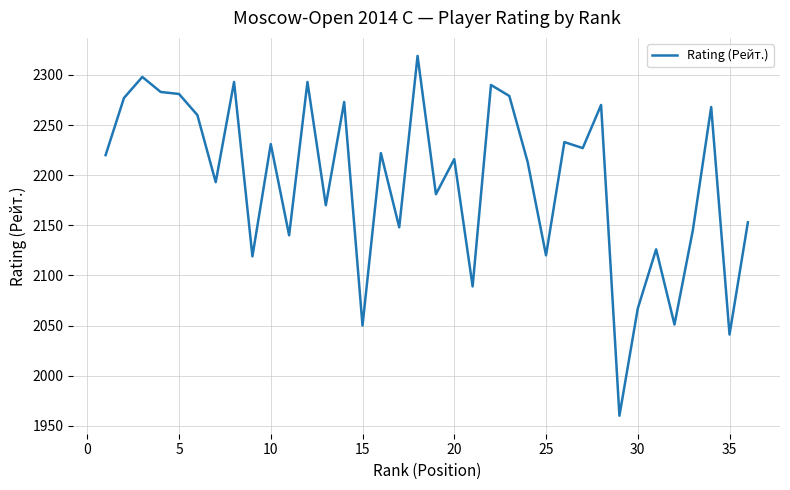

What is the smallest value displayed?

1960